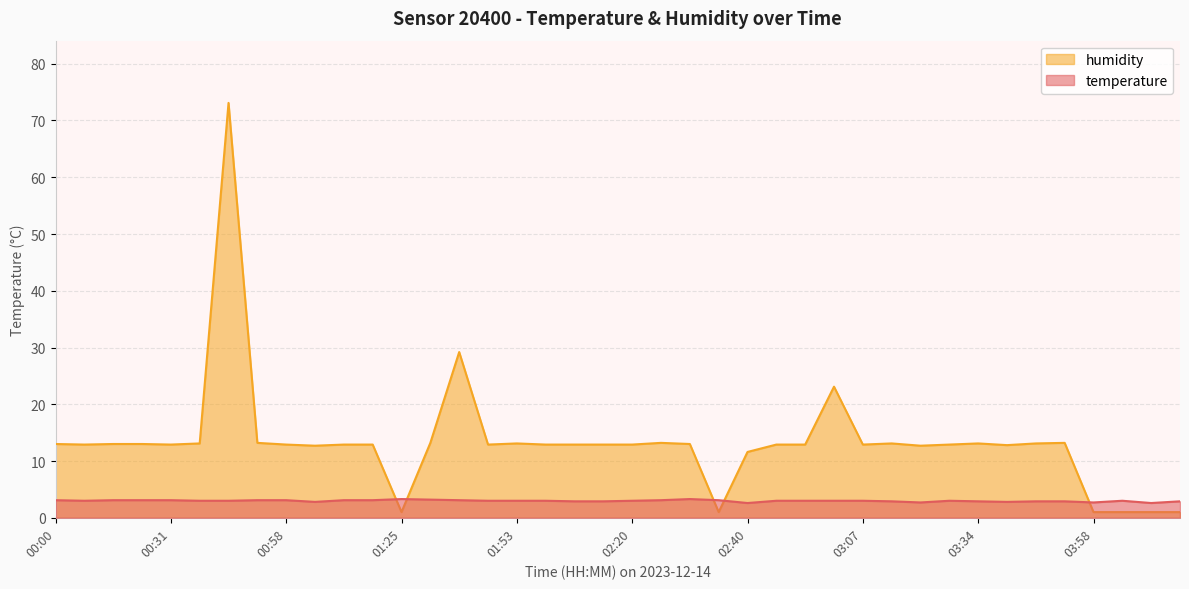

True or false: temperature and humidity cross at least once.

True